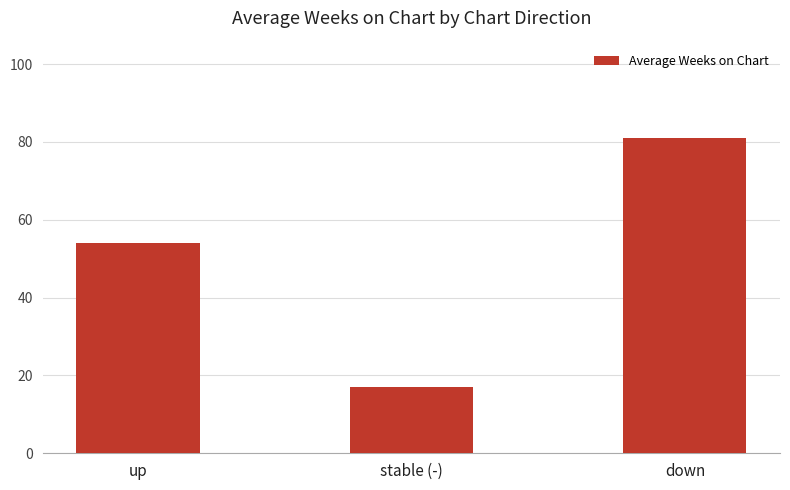

What is the difference between the maximum and minimum values?

64